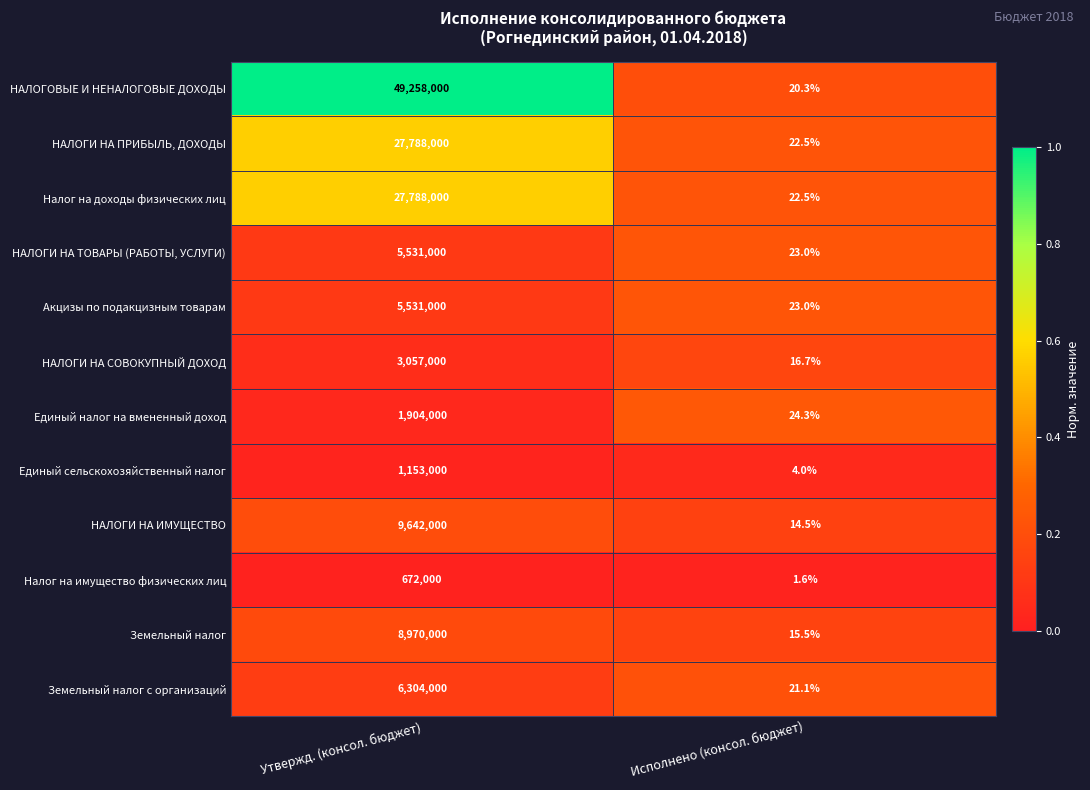

What is the difference between the maximum and minimum values in the Налог на доходы физических лиц series?

27787977.5